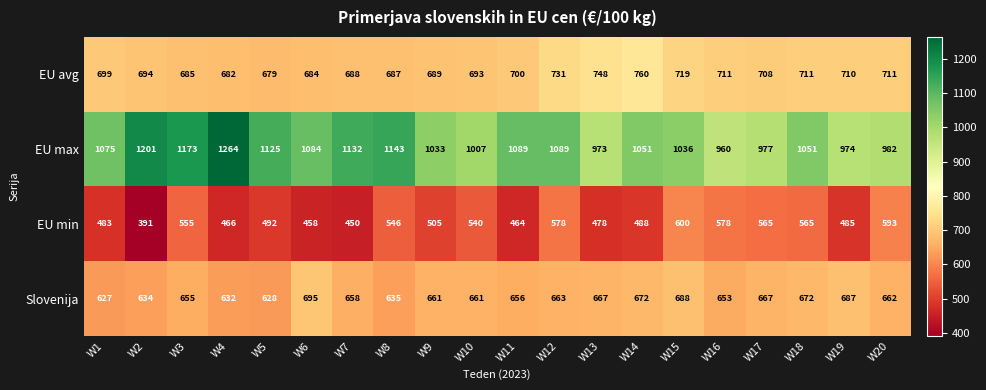

How many distinct data groups are displayed?

4